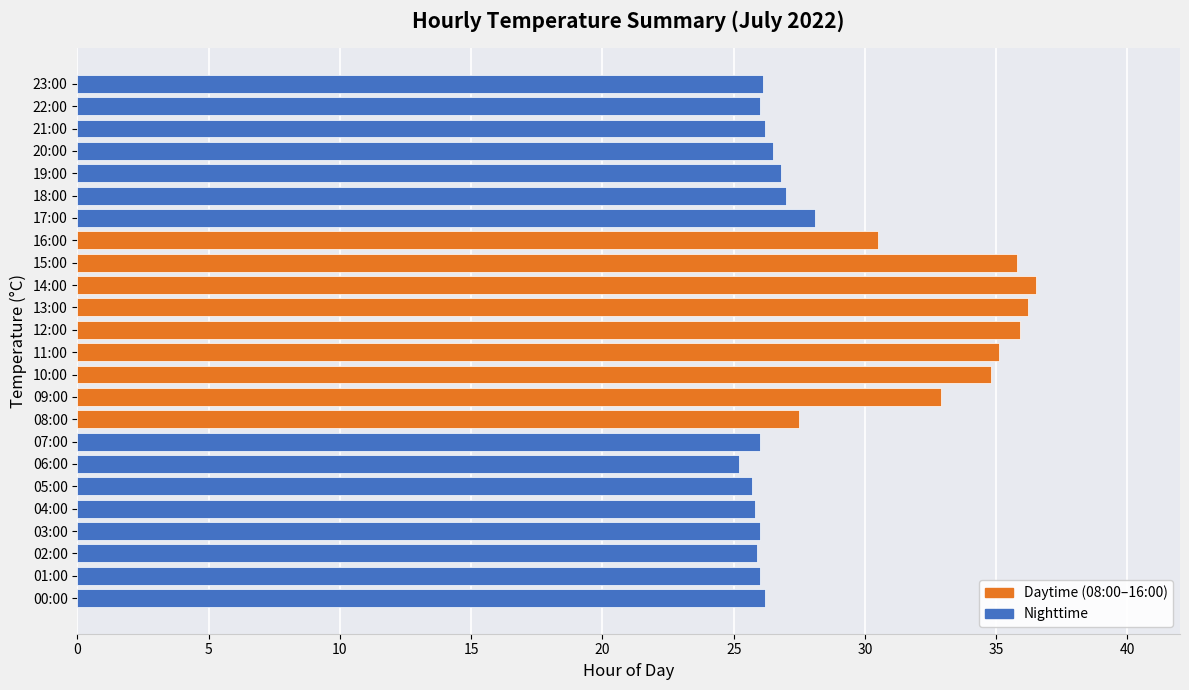

What is the average value?

29.1